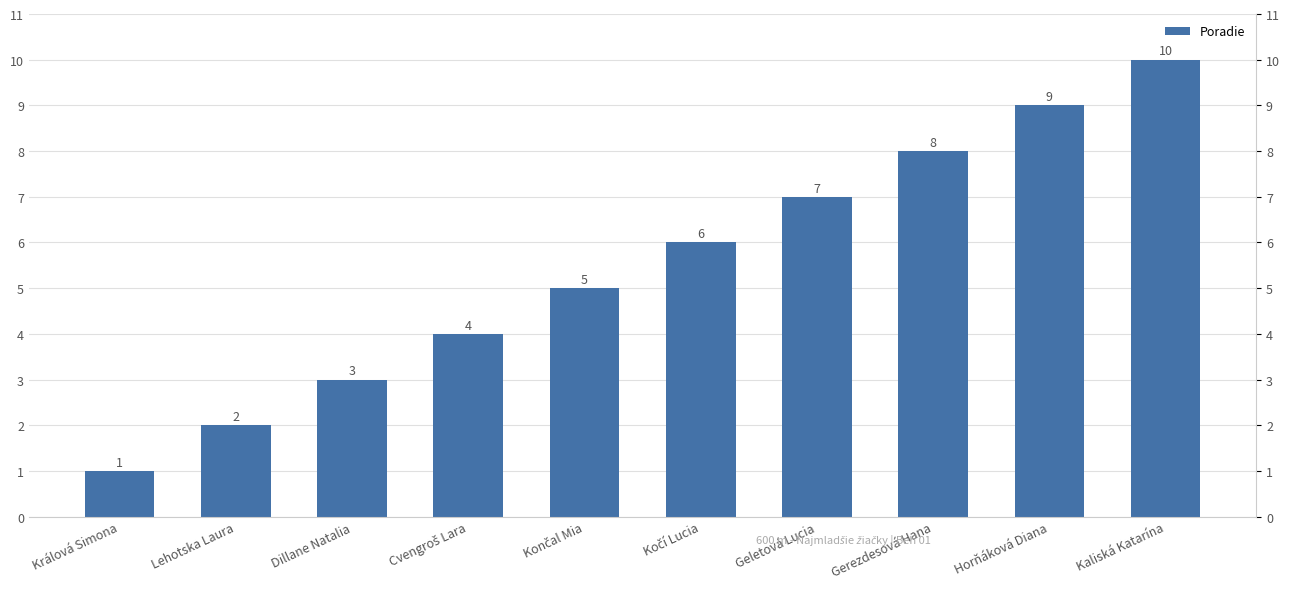

Count the number of categories in the chart.

10